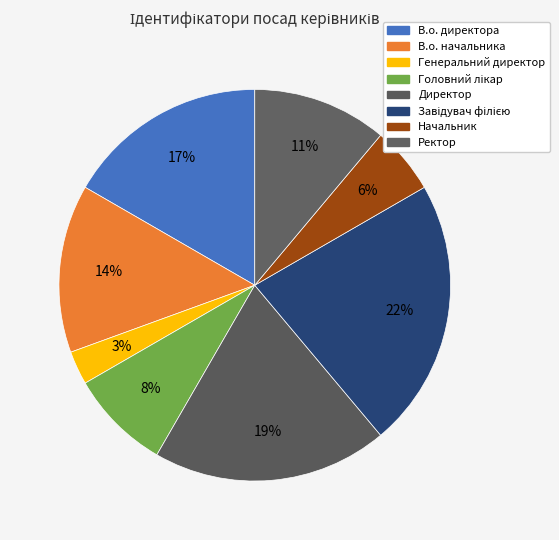

Which slice is the largest?

Завідувач філією